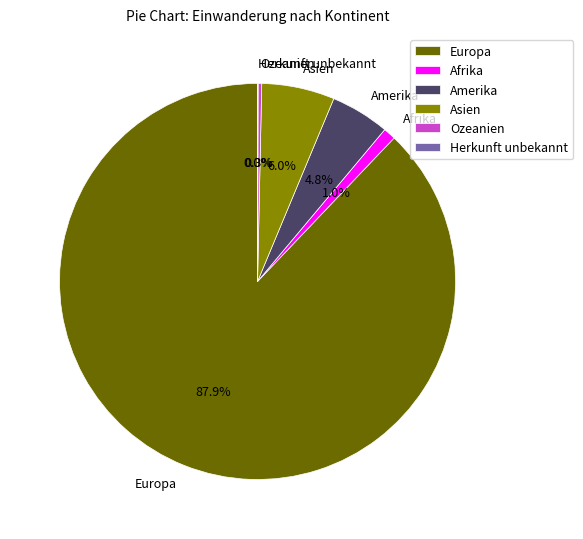

Which slice is the largest?

Europa